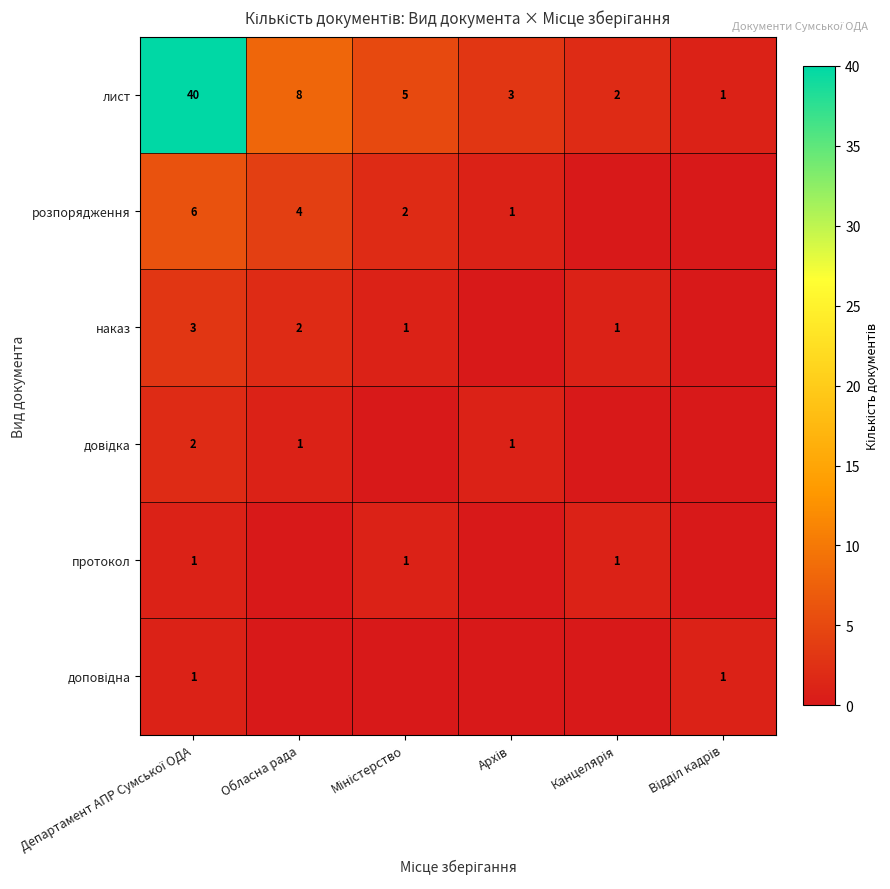

The розпорядження series shows 2 at Обласна рада. True or false?

False